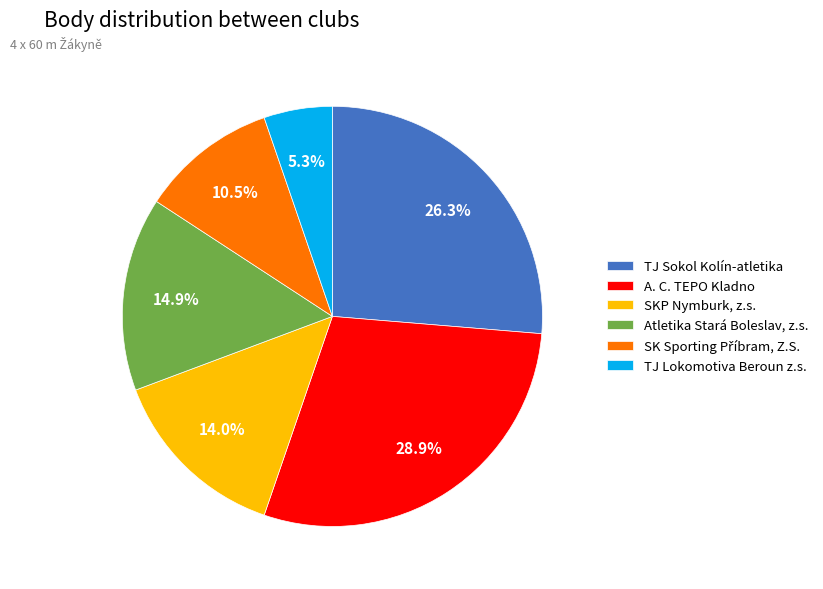

Is there any slice that represents more than half of the pie?

No